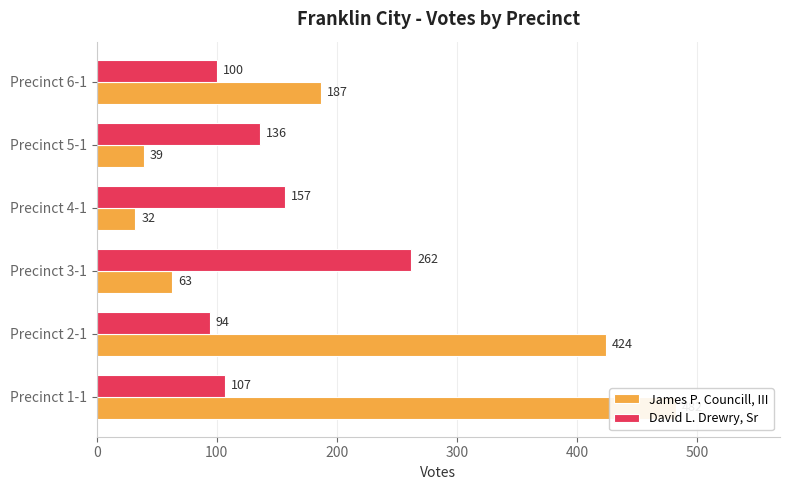

Reading right to left, transcribe all the data shown in this chart.

James P. Councill, III: 187	39	32	63	424	482
David L. Drewry, Sr: 100	136	157	262	94	107